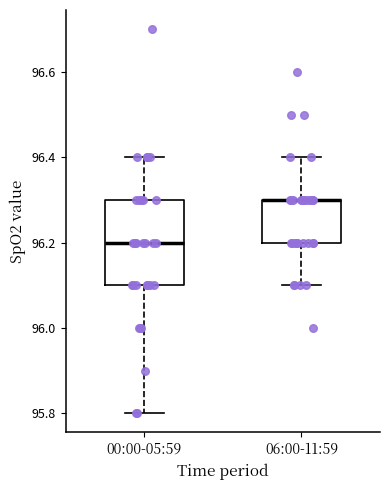

Which box is the tallest, from its lower edge to its upper edge?

00:00-05:59